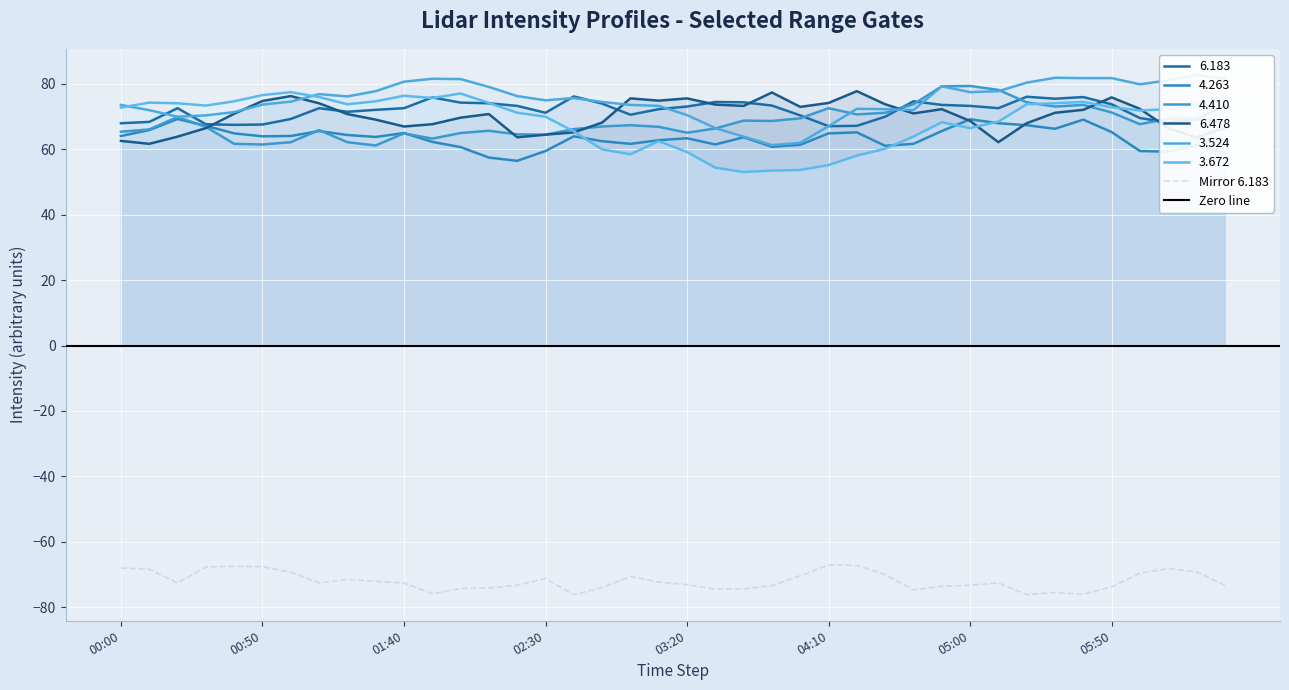

What is the sum of all   6.478 values?

2807.3